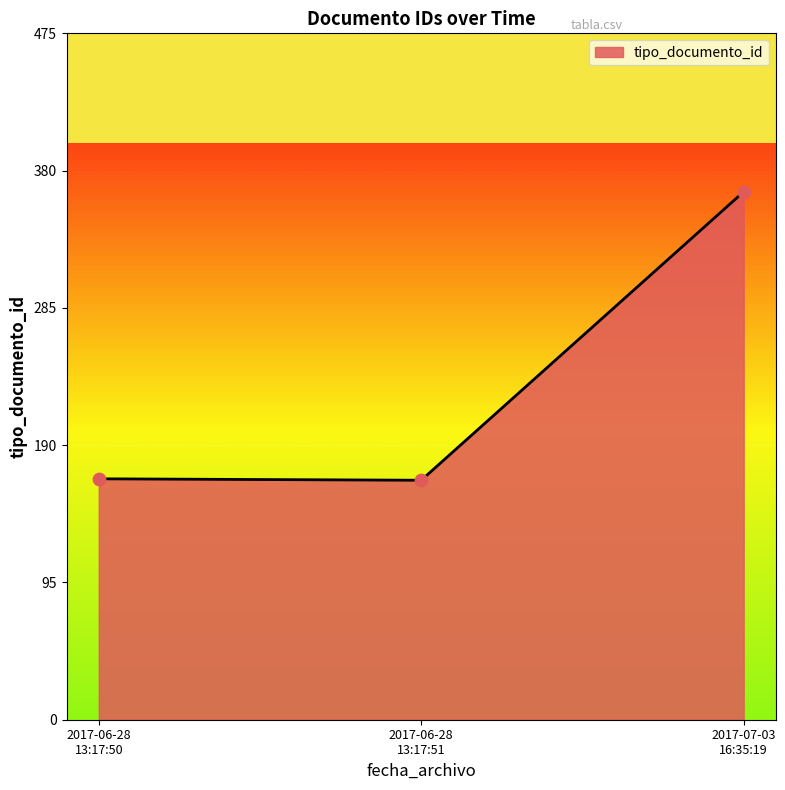

What is the minimum value shown in the chart?

166